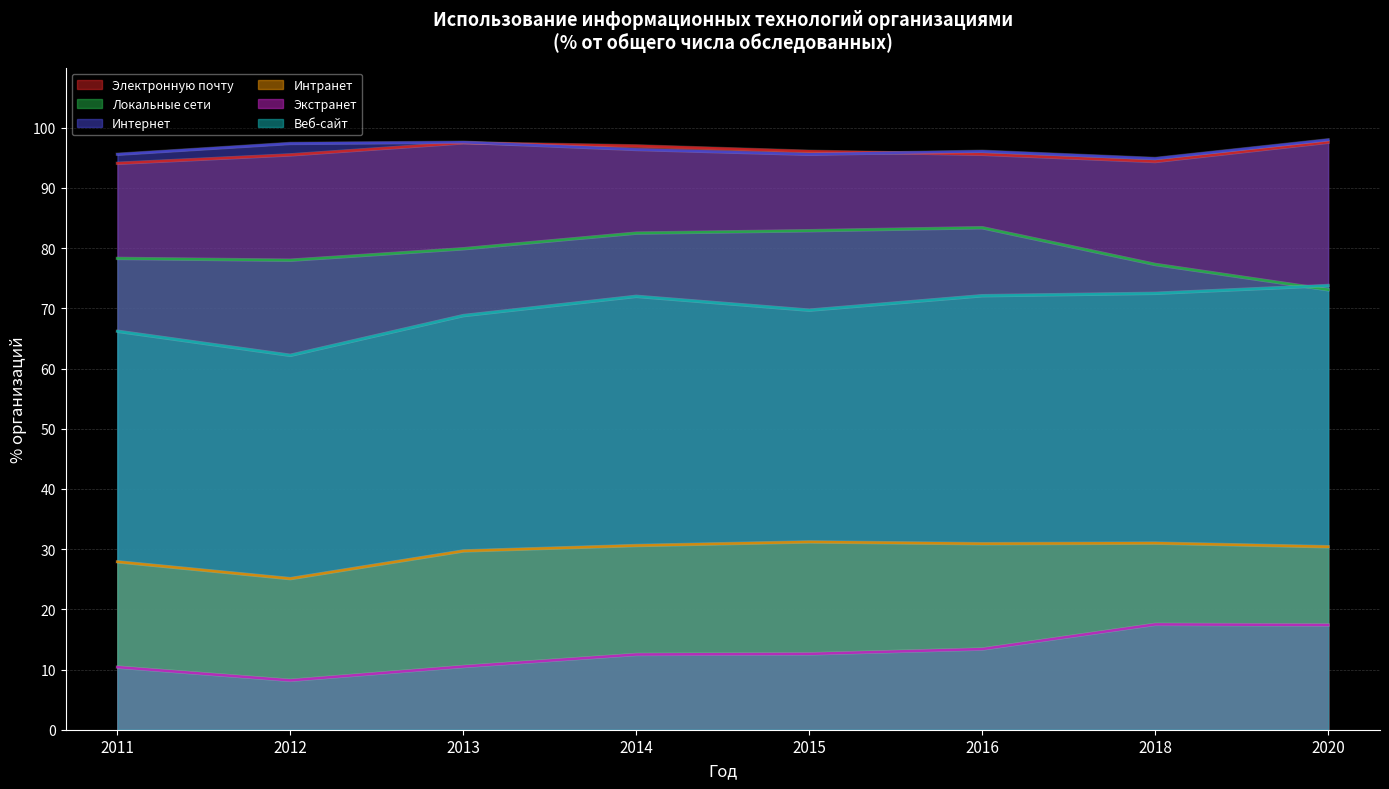

True or false: Веб-сайт and Интернет cross at least once.

False